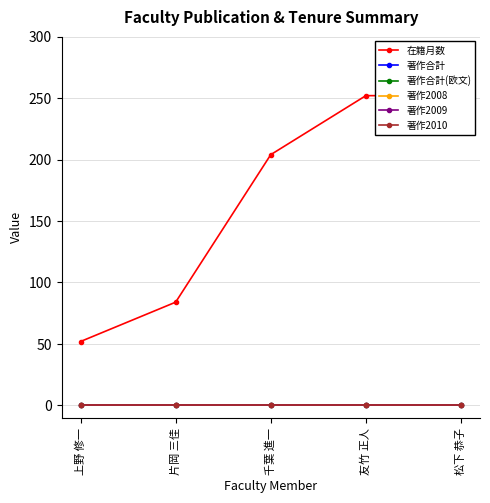

Does the chart have visible grid lines?

Yes